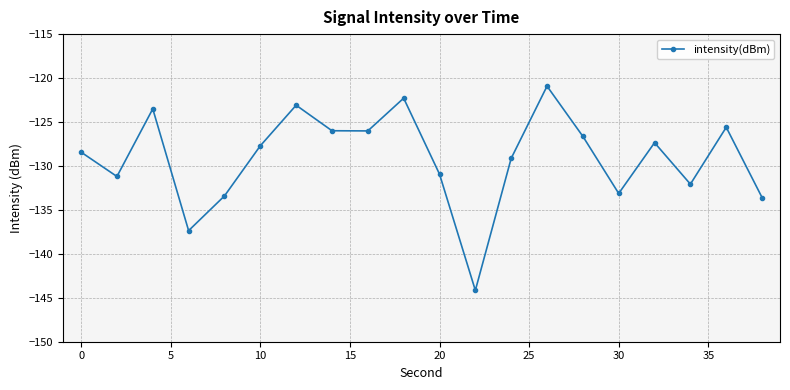

Reading left to right, extract all data points from this chart.

-128.4	-131.2	-123.5	-137.4	-133.4	-127.7	-123.1	-126.0	-126.0	-122.3	-130.9	-144.2	-129.1	-120.9	-126.6	-133.1	-127.4	-132.1	-125.6	-133.6